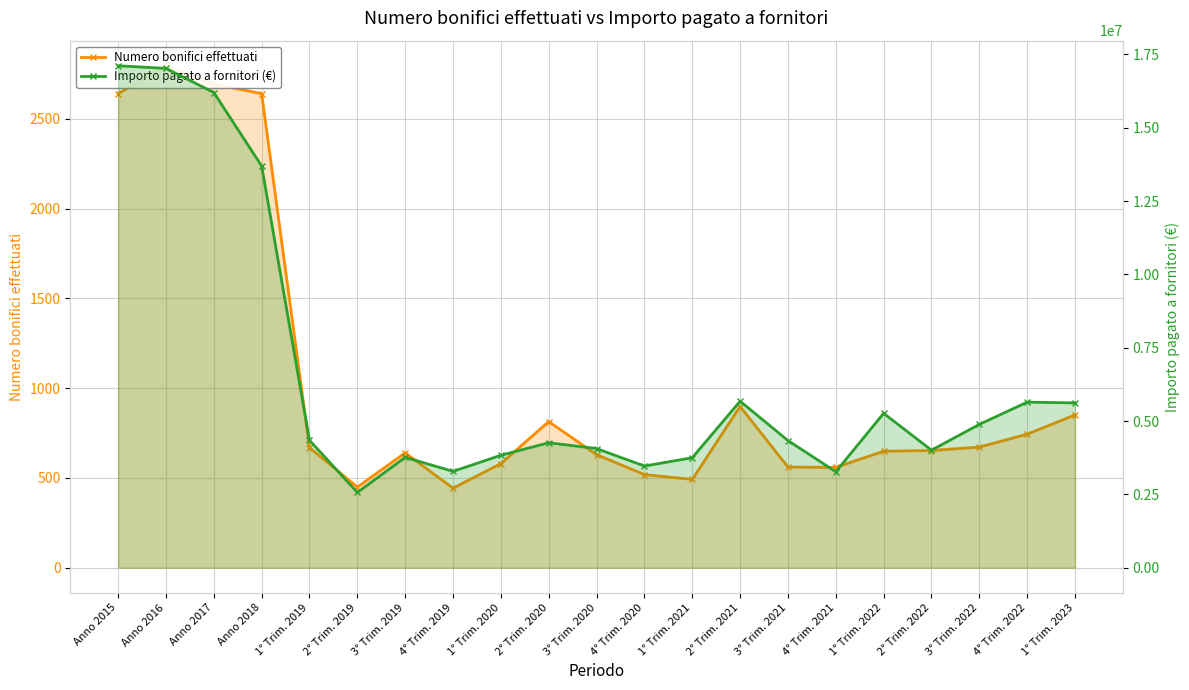

Where is the first local minimum for Importo pagato a fornitori (€)?

2° Trim. 2019